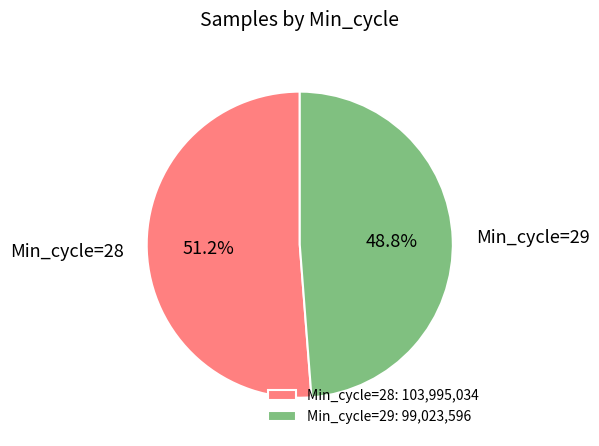

Is the sum of Min_cycle=29 and Min_cycle=28 greater than half?

Yes